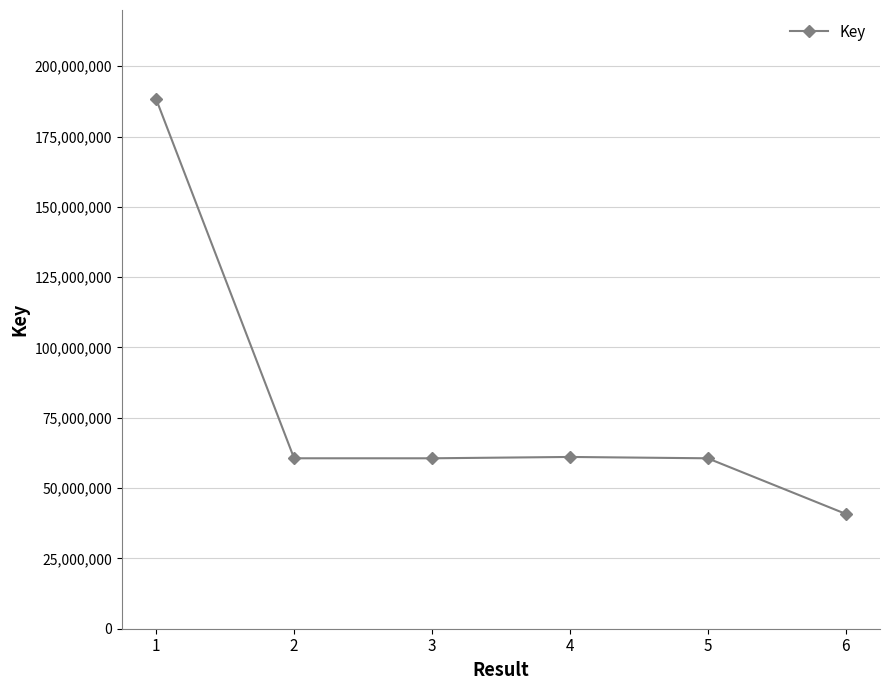

What is the difference between the maximum and minimum values?

147362488